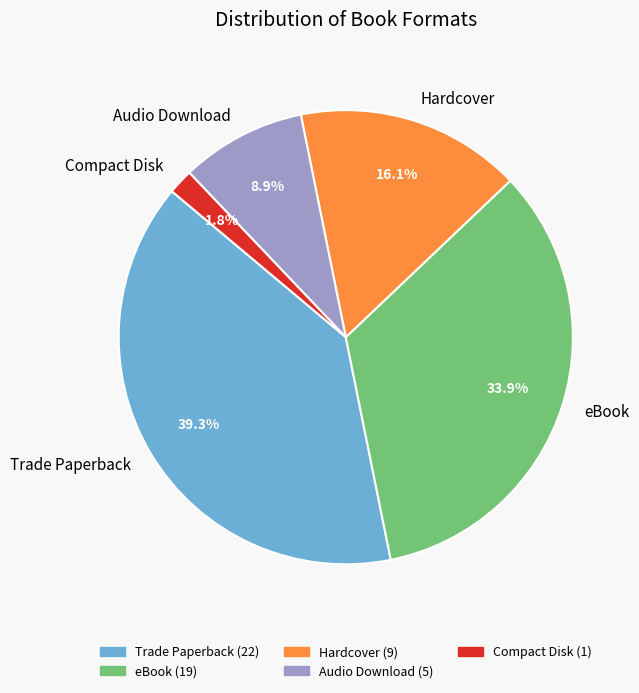

The eBook slice represents 34% of the pie. True or false?

True